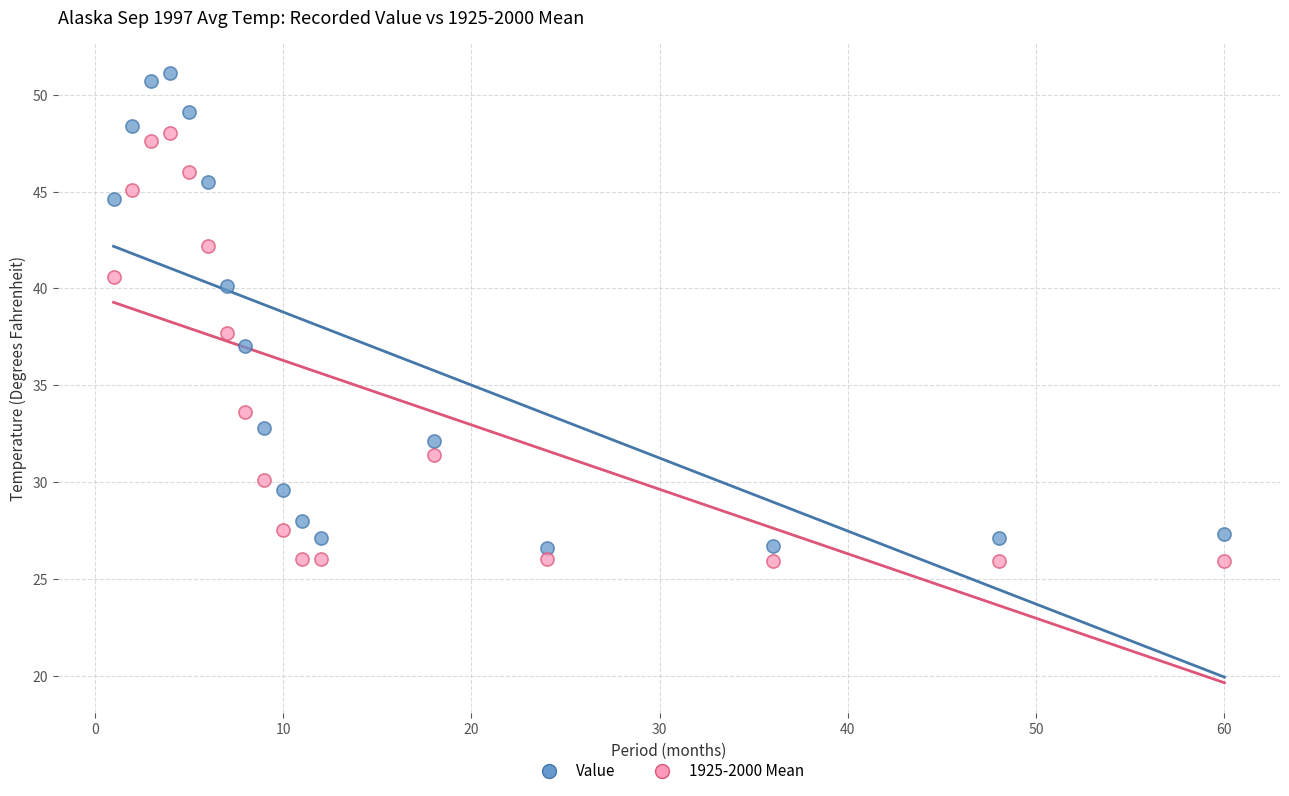

What is the X range (max minus min) for the scatter plot?

59.0